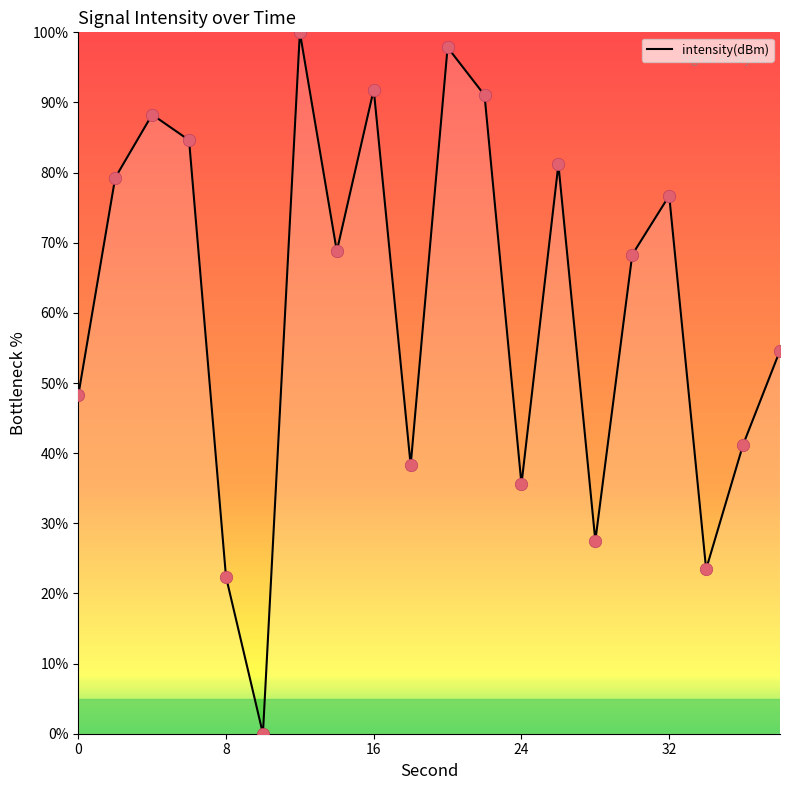

What is the maximum value shown in the chart?

100.0